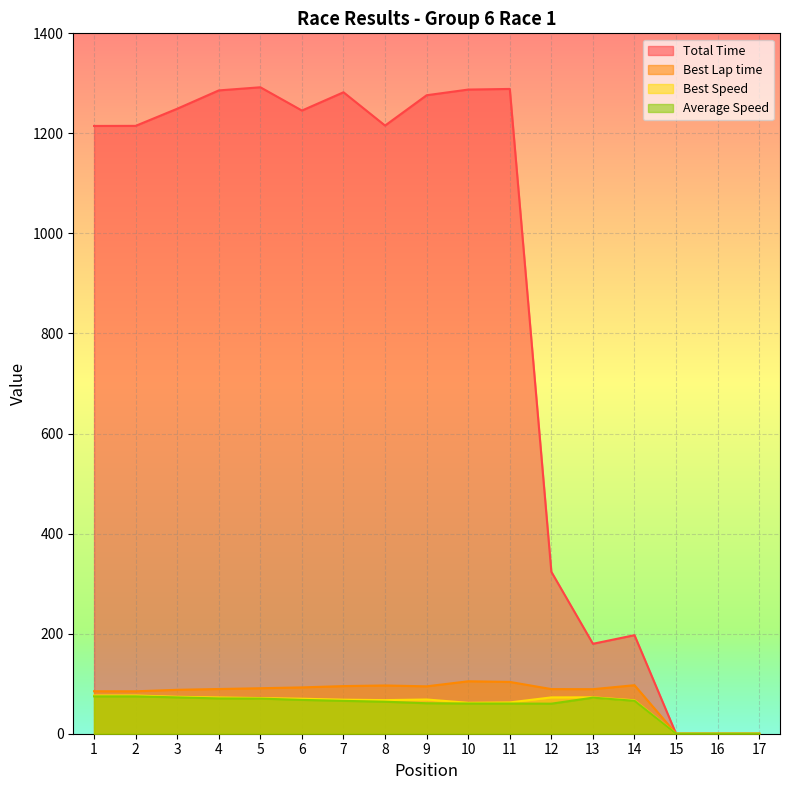

What is the sum of the Best Lap time values at 17 and 12?

89.2